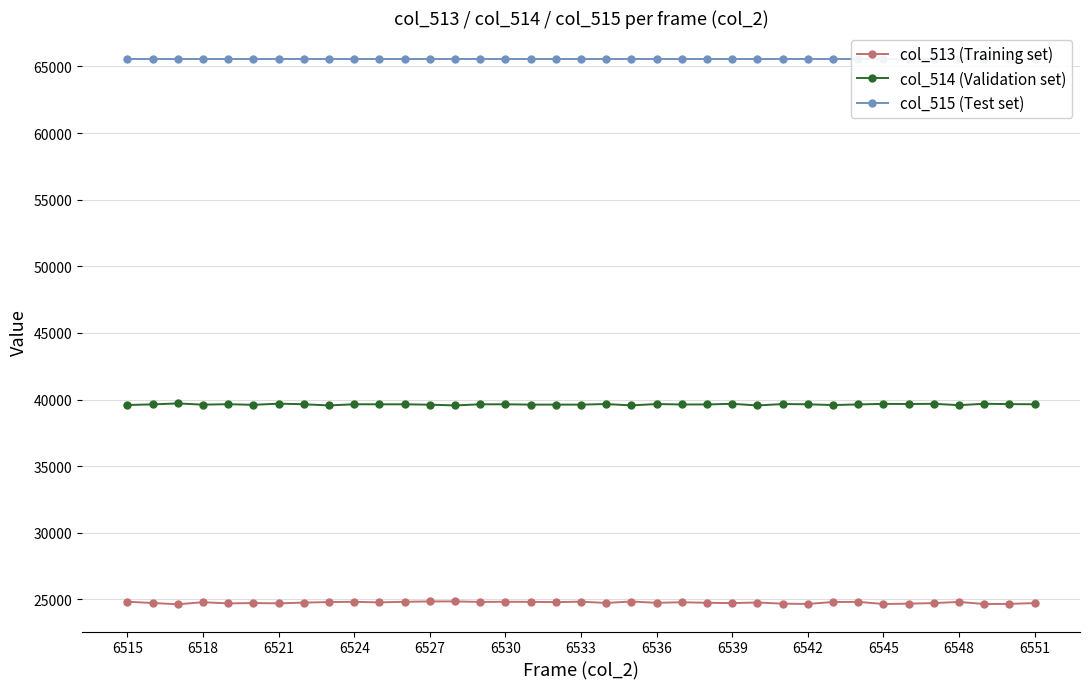

Which category has the highest value across all series?

6515